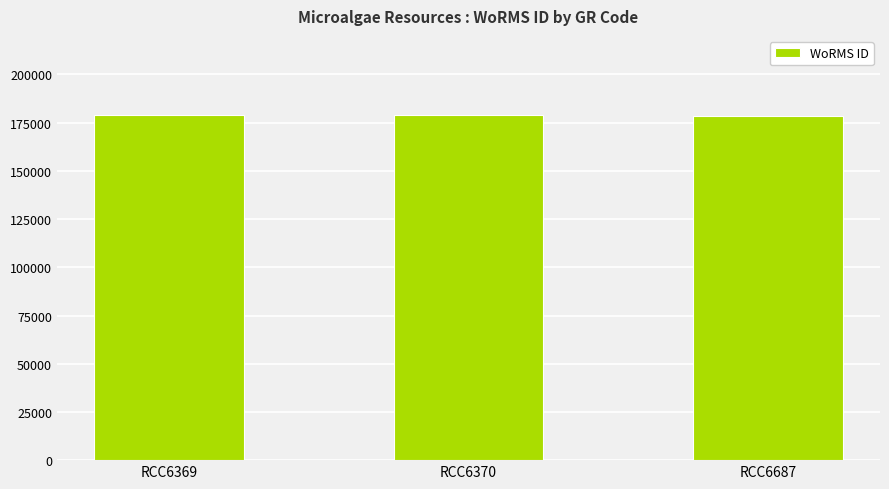

Approximately how many times larger is the value at RCC6369 compared to RCC6370?

1.0